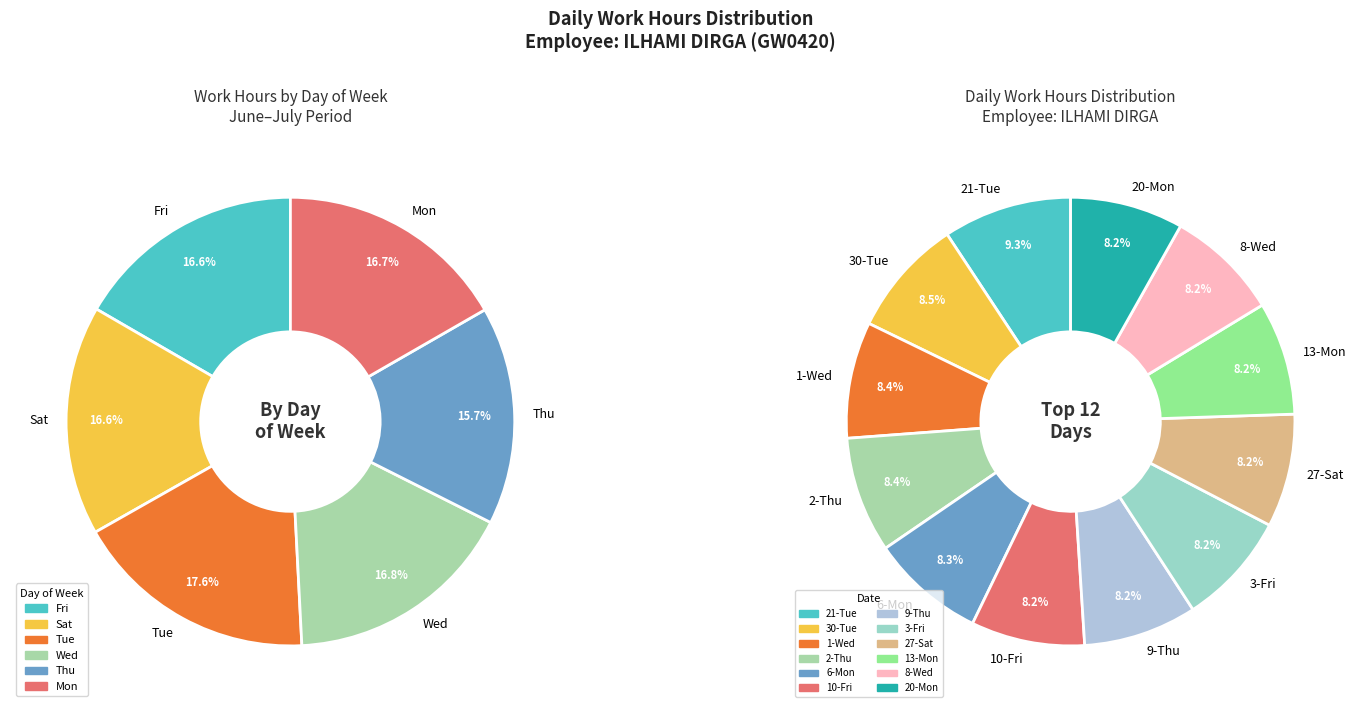

Is 3-Fri the majority of the pie?

No